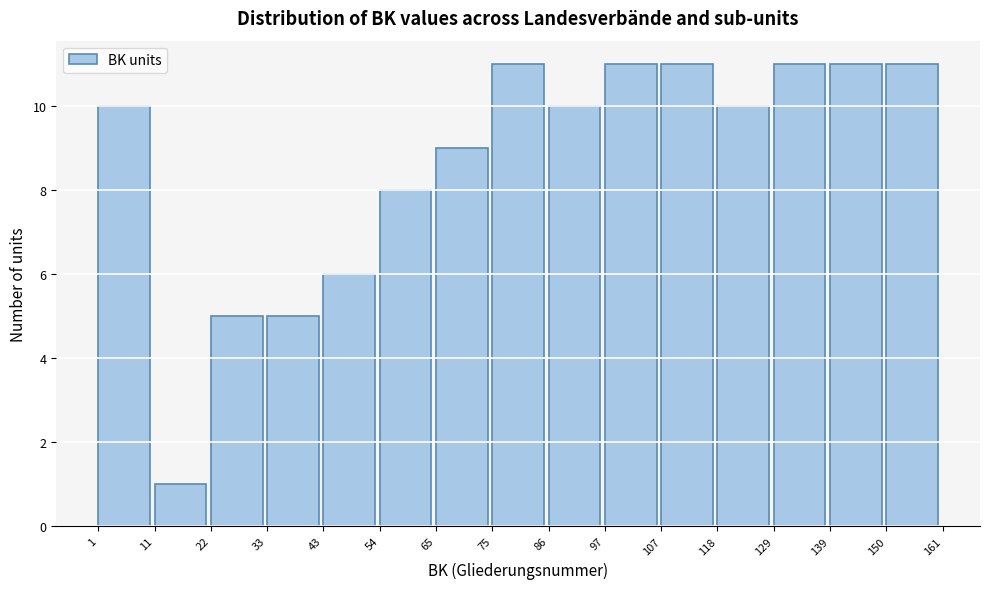

Reading left to right, list every bar in this chart as the range it spans on the x-axis followed by its height. The values are not printed on the chart, so give them approximately, as read against the axis.

1 to 11: 10
11 to 22: 1
22 to 33: 5
33 to 43: 5
43 to 54: 6
54 to 65: 8
65 to 75: 9
75 to 86: 11
86 to 97: 10
97 to 107: 11
107 to 118: 11
118 to 129: 10
129 to 139: 11
139 to 150: 11
150 to 161: 11